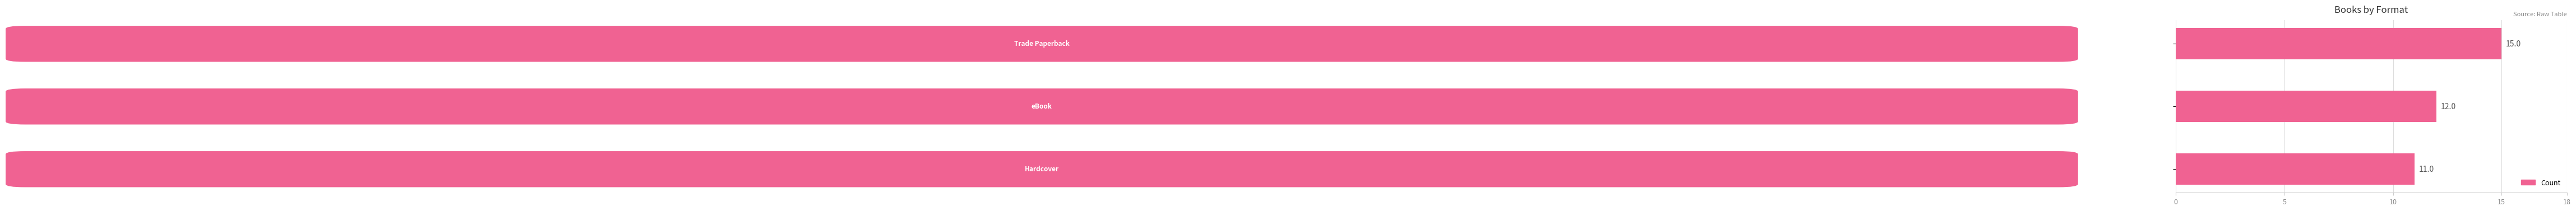

How many values are between 11 and 15?

3